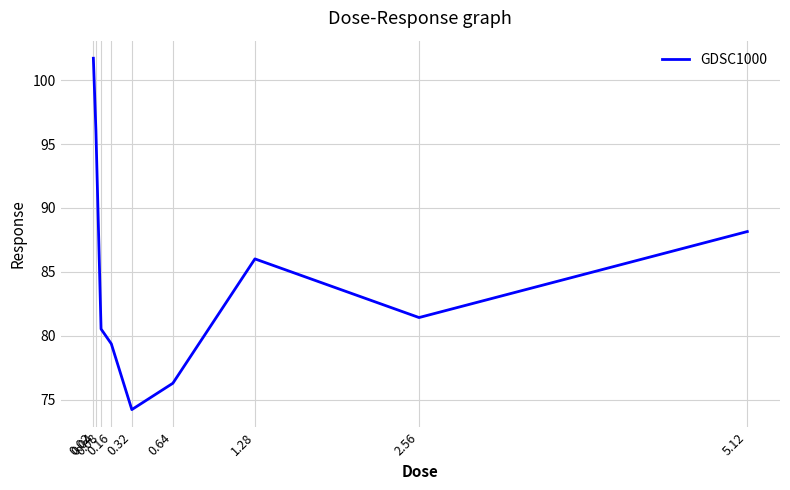

What is the sum of the values at 2.56 and 0.08?

162.0